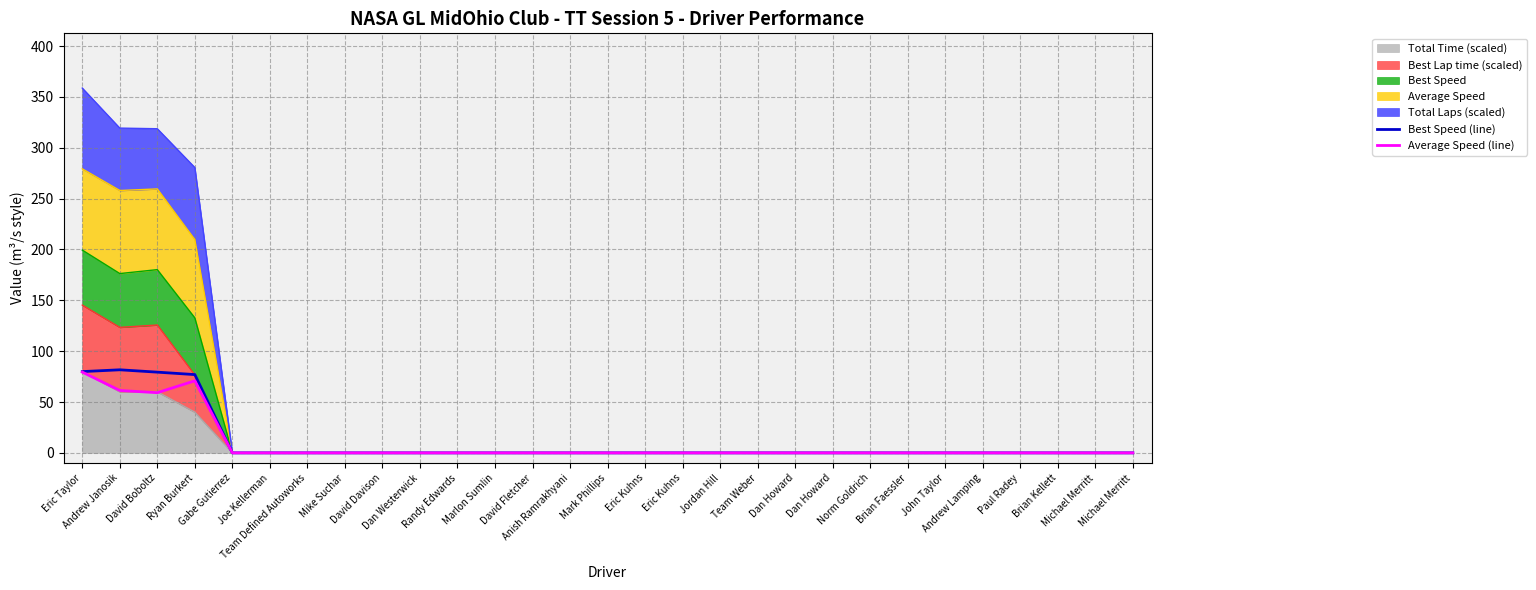

Which series changed the most between David Davison and Paul Radey?

Best Speed (line)